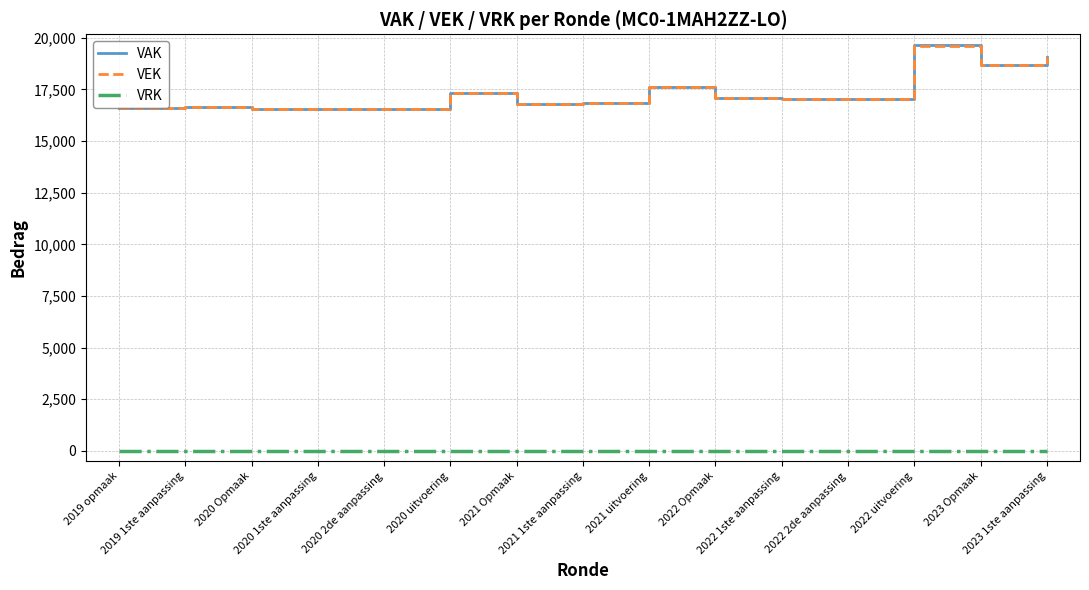

True or false: VRK and VAK cross at least once.

False